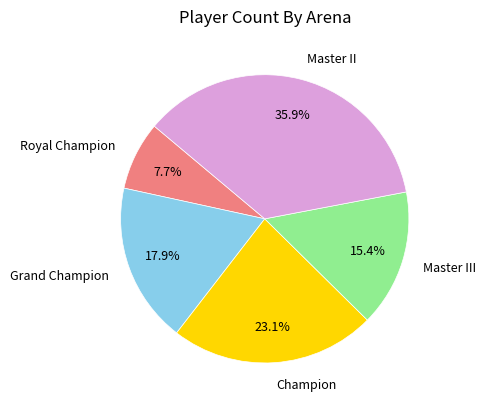

How many segments does this pie chart have?

5